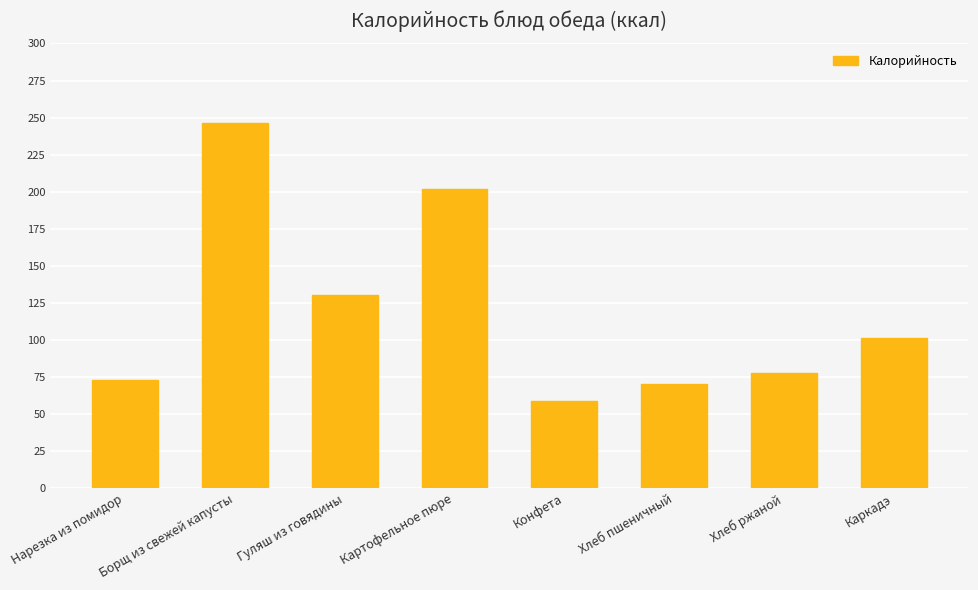

How many data points are less than 101?

4